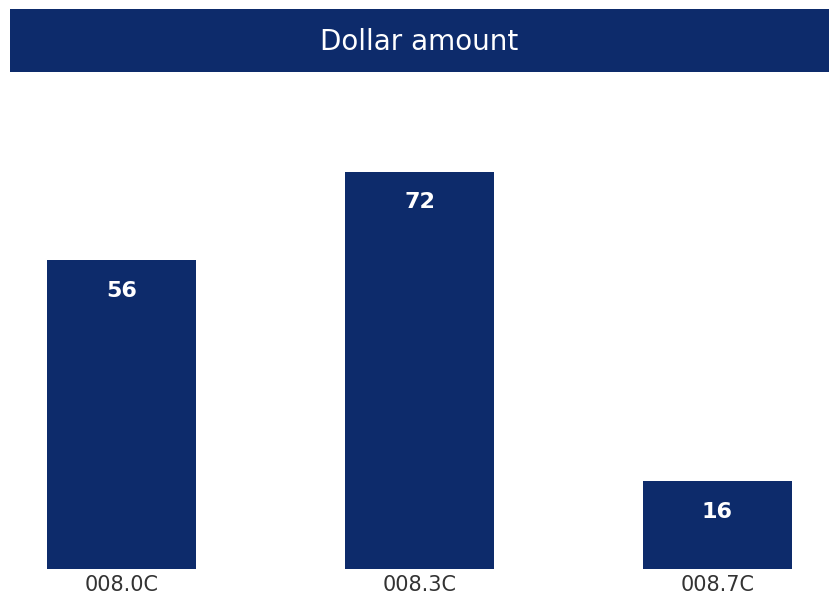

Which label corresponds to the smallest value in the chart?

008.7C